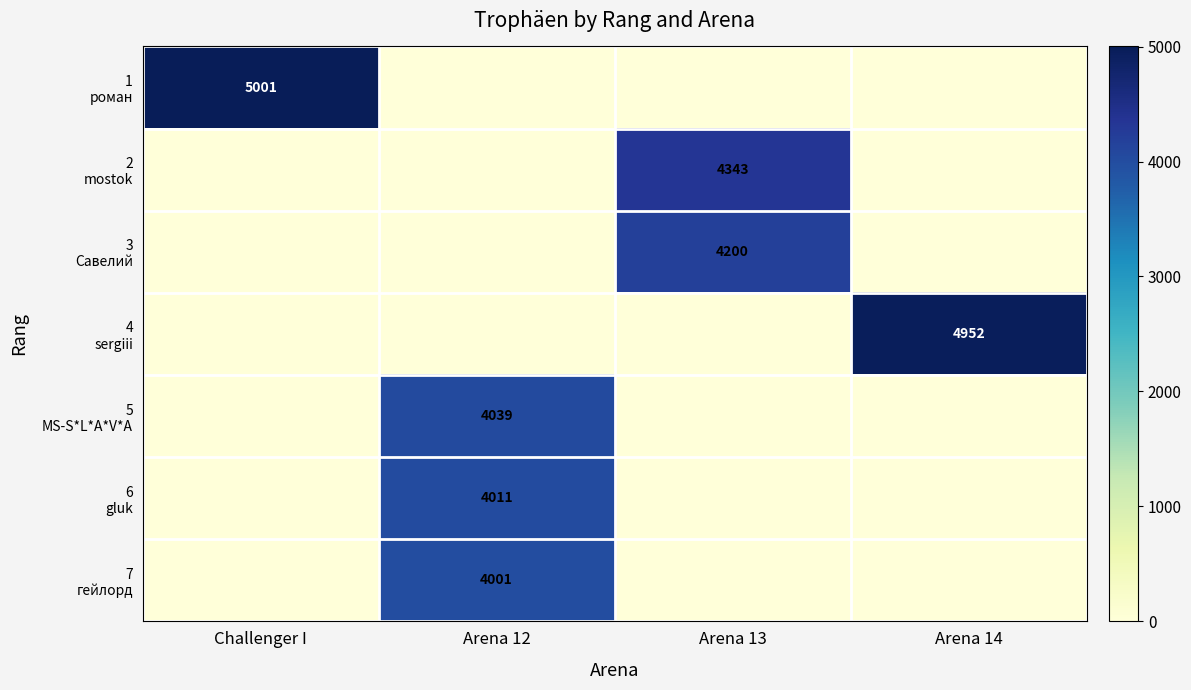

The 4 sergiii series shows 2645 at Arena 13. True or false?

False